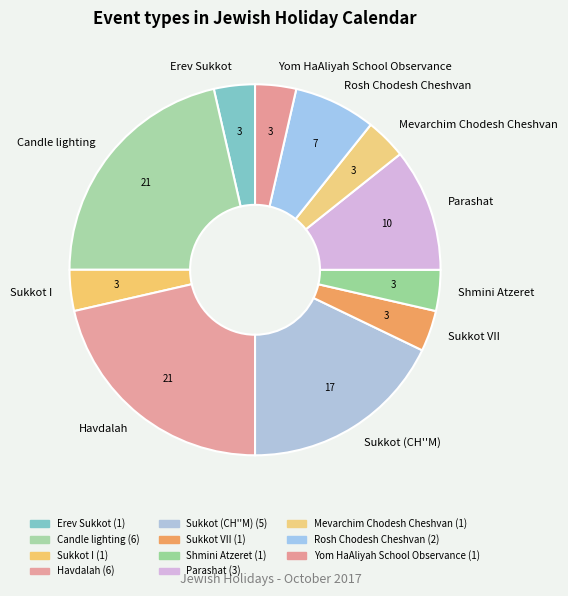

Is there any slice that represents more than half of the pie?

No